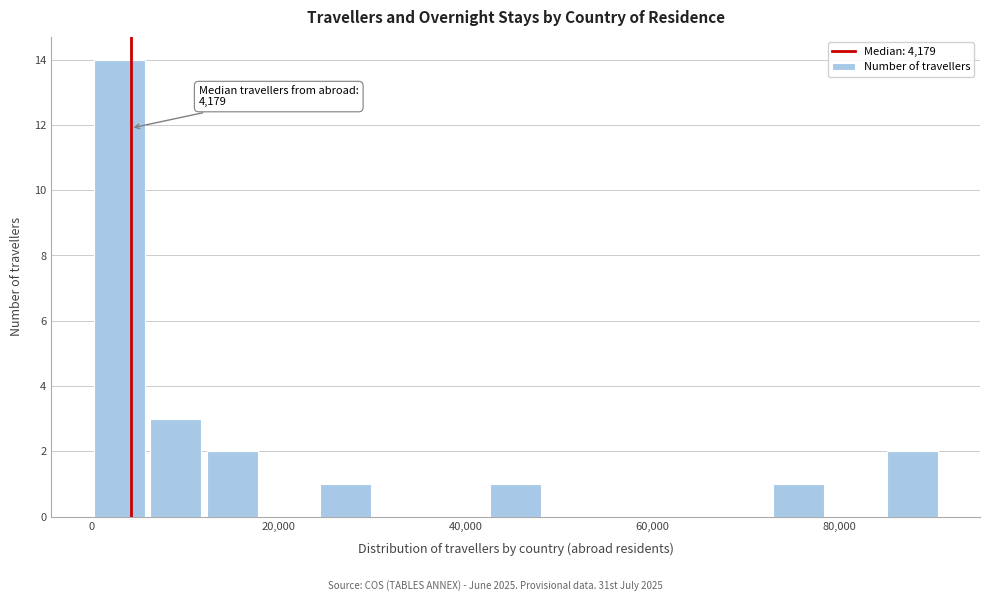

Around what value on the x-axis is the tallest bar? Give the approximate position of its centre, as read against the axis.

2000